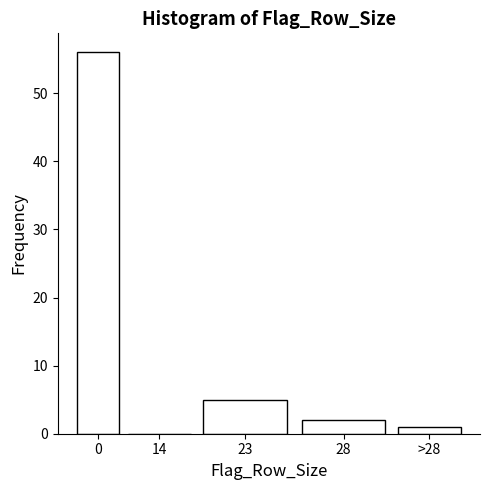

Reading right to left, transcribe all the data shown in this chart.

>28=1	28=2	23=5	14=0	0=56